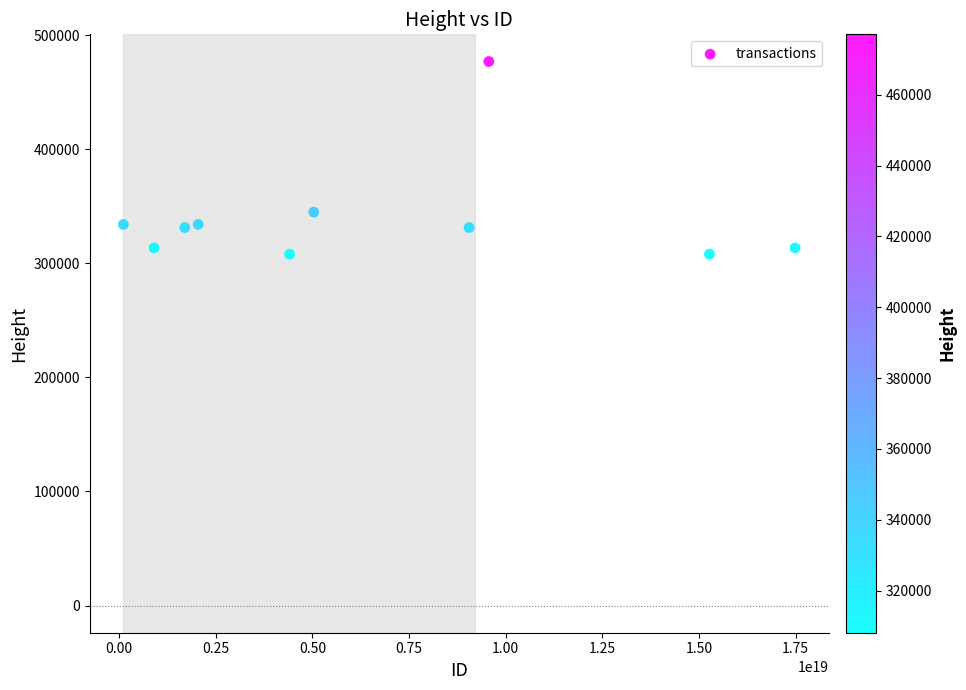

What is the range of Y values (max minus min)?

168952